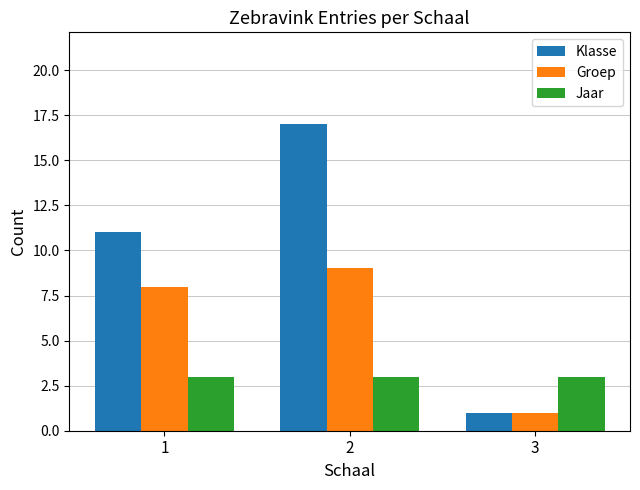

What is the value of the Groep bar at the 3rd from the left?

1